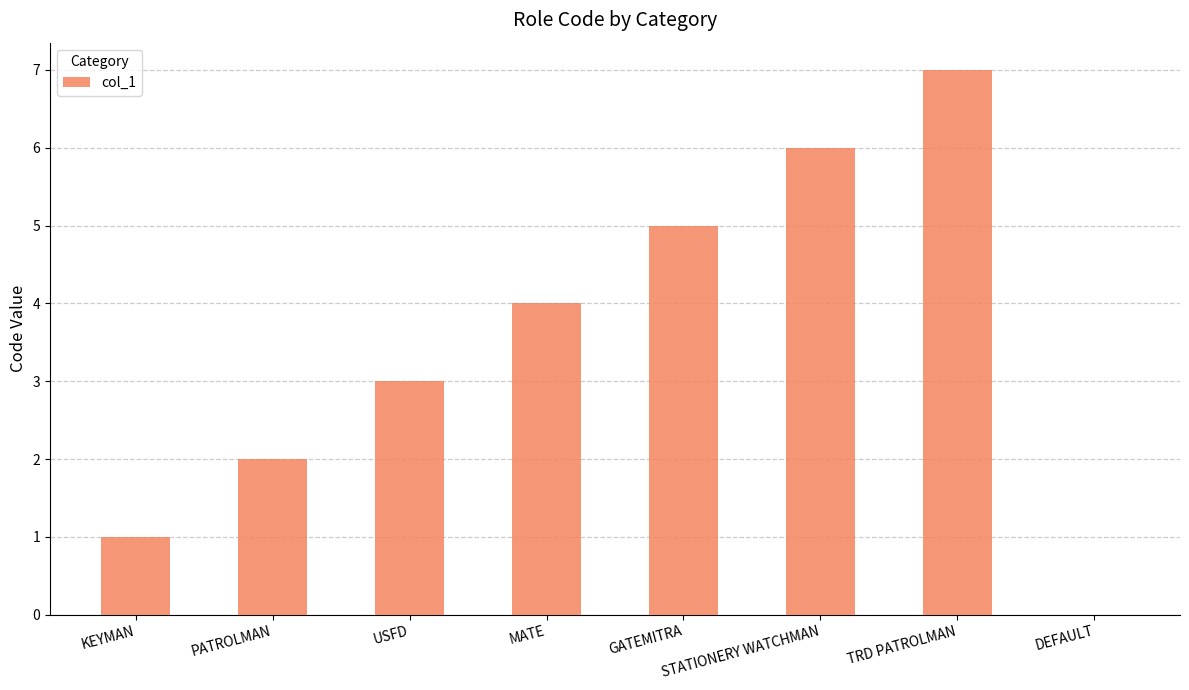

What is the sum of the values at PATROLMAN and STATIONERY WATCHMAN?

8